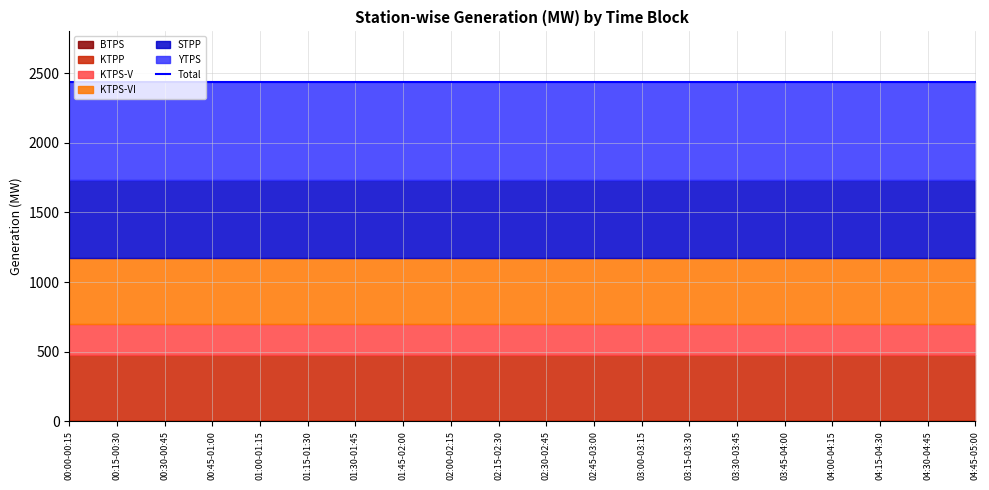

What is the sum of all STPP values?

11310.0